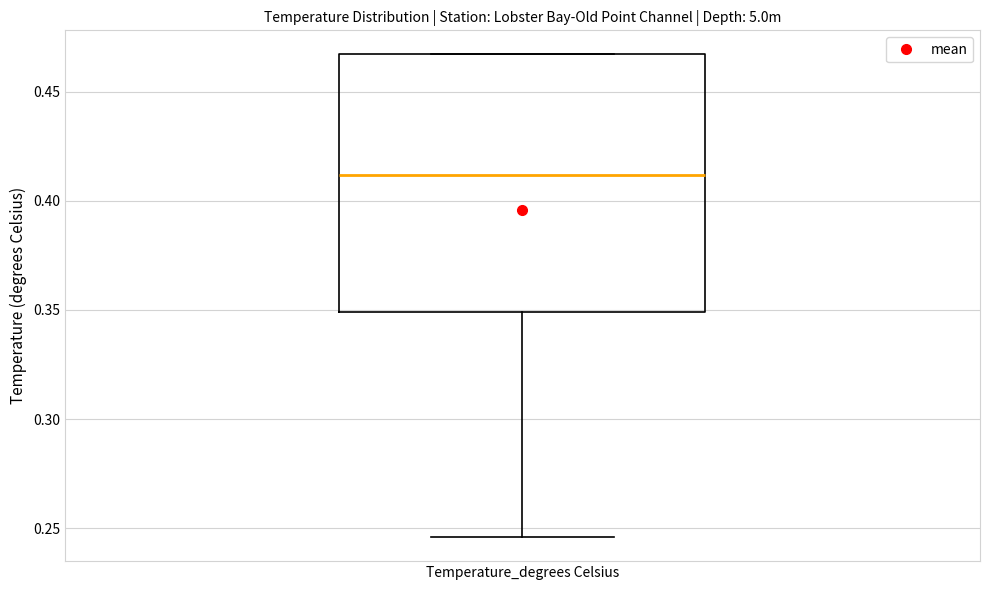

Read this box plot against the y-axis: the position of the median line, the range covered by the box, and the ends of both whiskers. The values are not printed on the chart, so give them approximately, as read against the axis.

median 0.410, box 0.350 to 0.465, whiskers 0.245 to 0.465